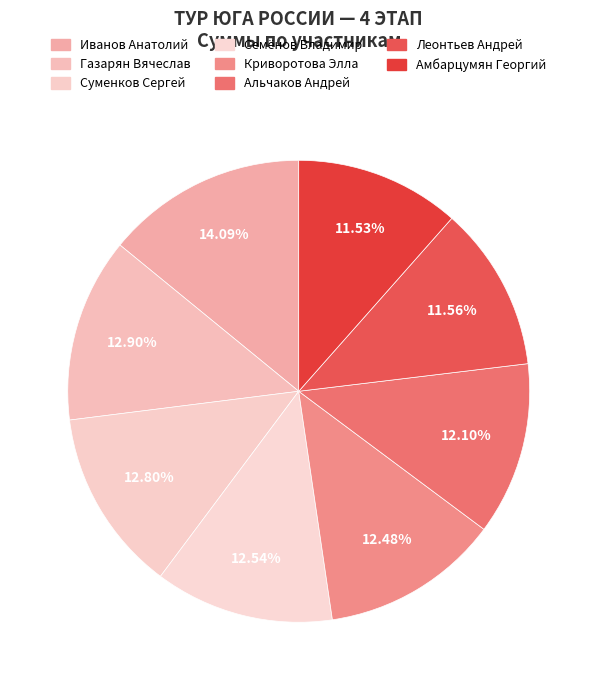

To the nearest percent, what is the average slice percentage?

12%